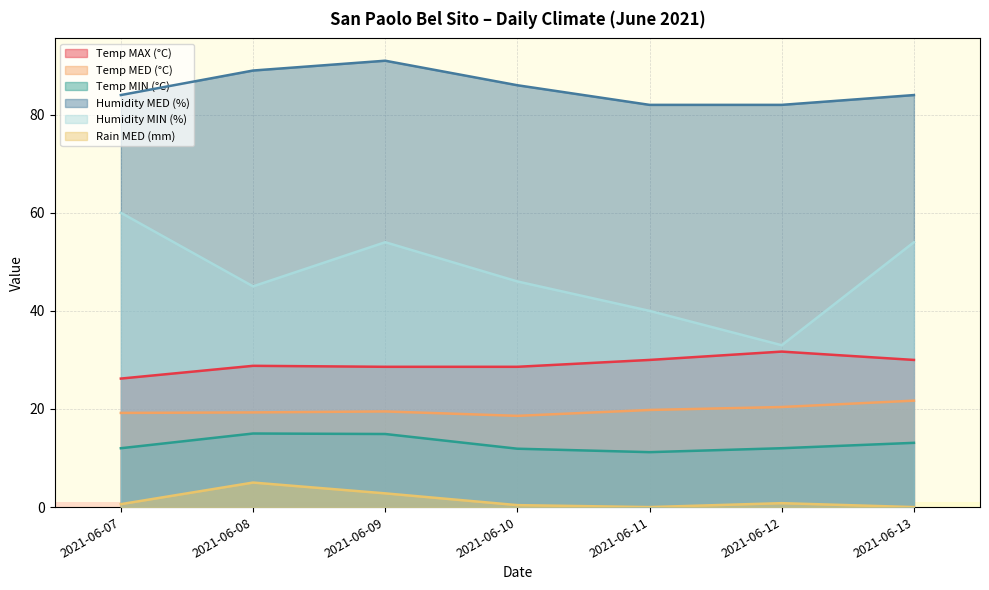

True or false: Temp MAX (°C) and Temp MED (°C) intersect in this chart.

False